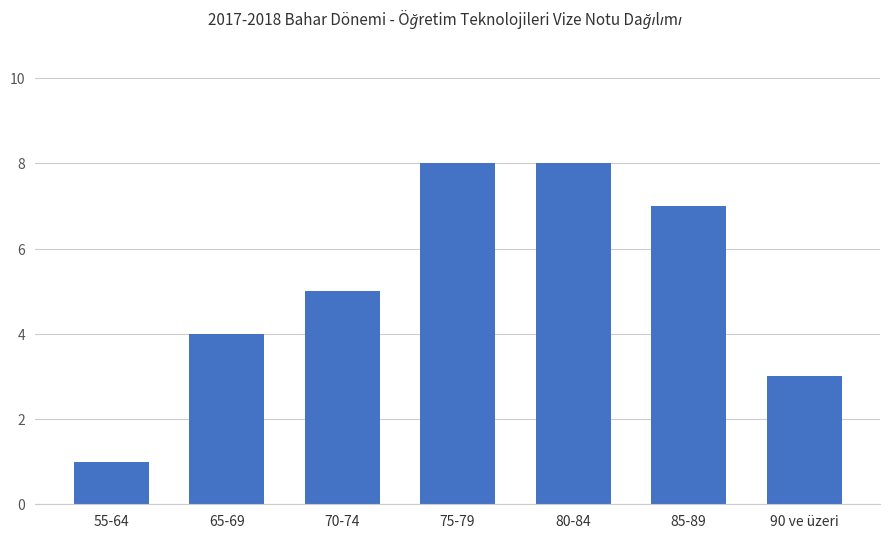

Reading right to left, transcribe all the data shown in this chart.

90 ve üzeri=3	85-89=7	80-84=8	75-79=8	70-74=5	65-69=4	55-64=1